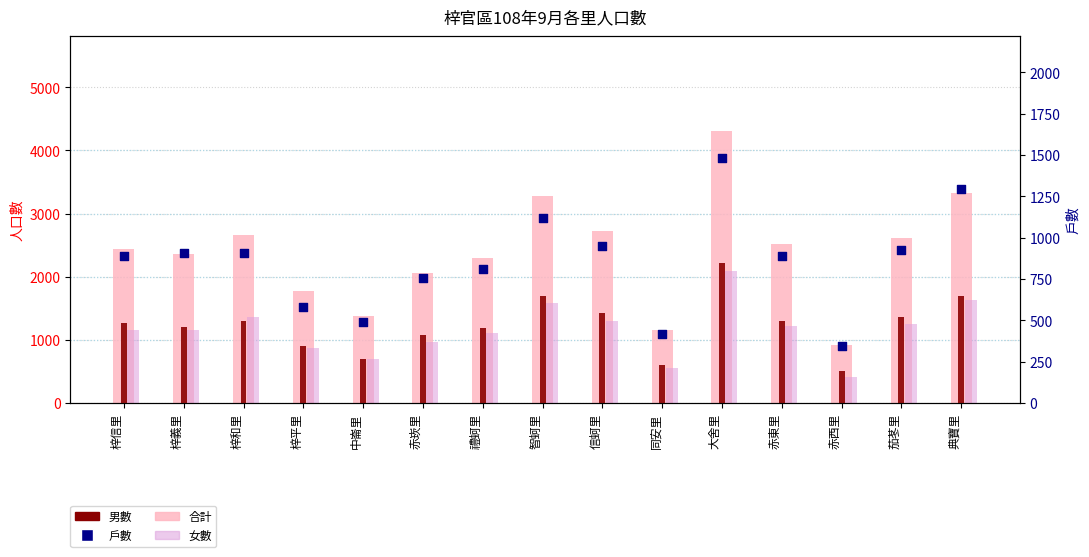

What is the total value across all series at 中崙里?

3247